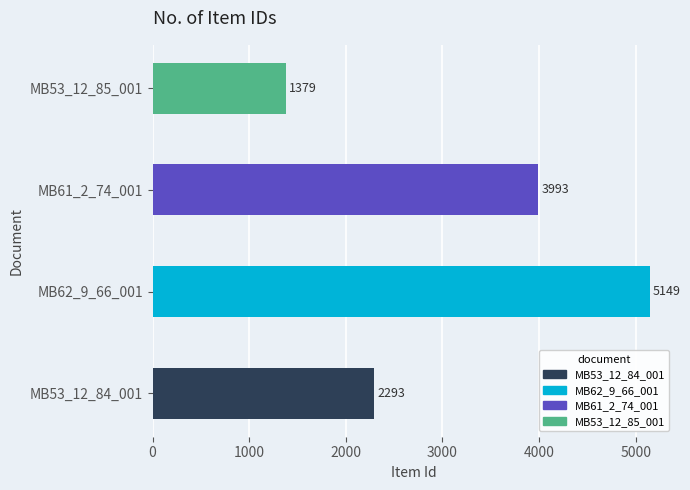

How many distinct data groups are displayed?

1